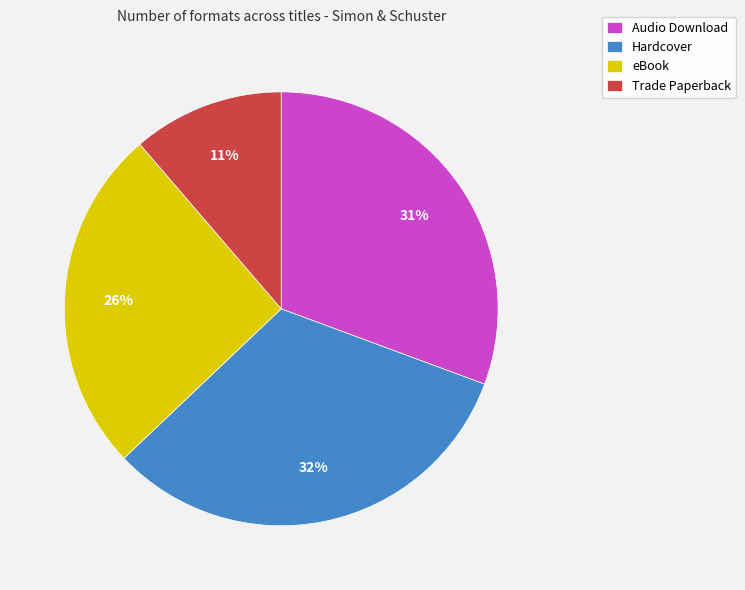

To the nearest percent, what is the difference between the largest and smallest slice percentages?

21%